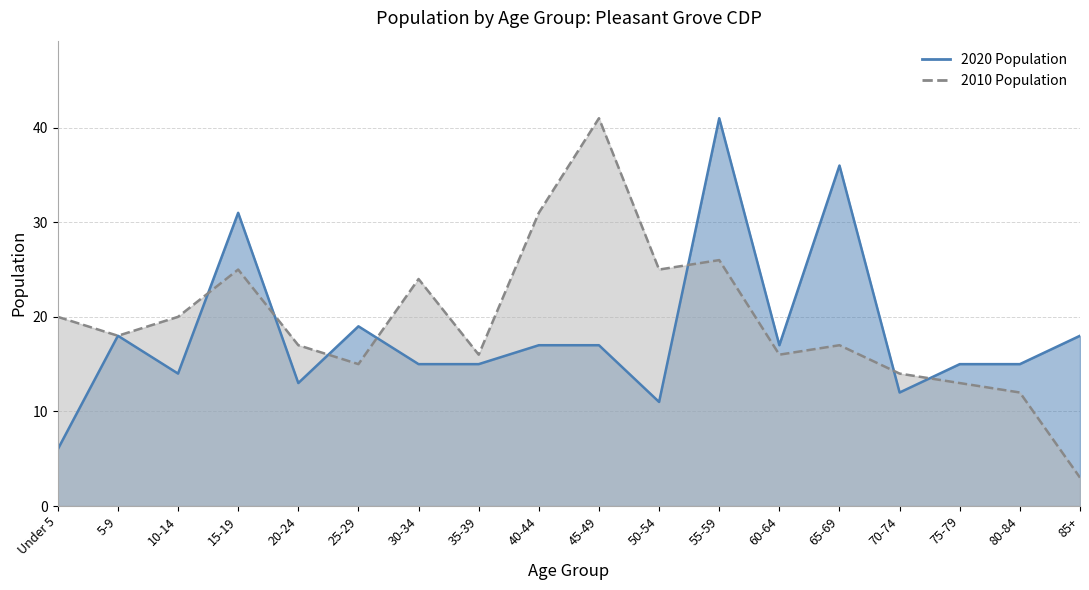

What is the average value of the 2020 Population series?

18